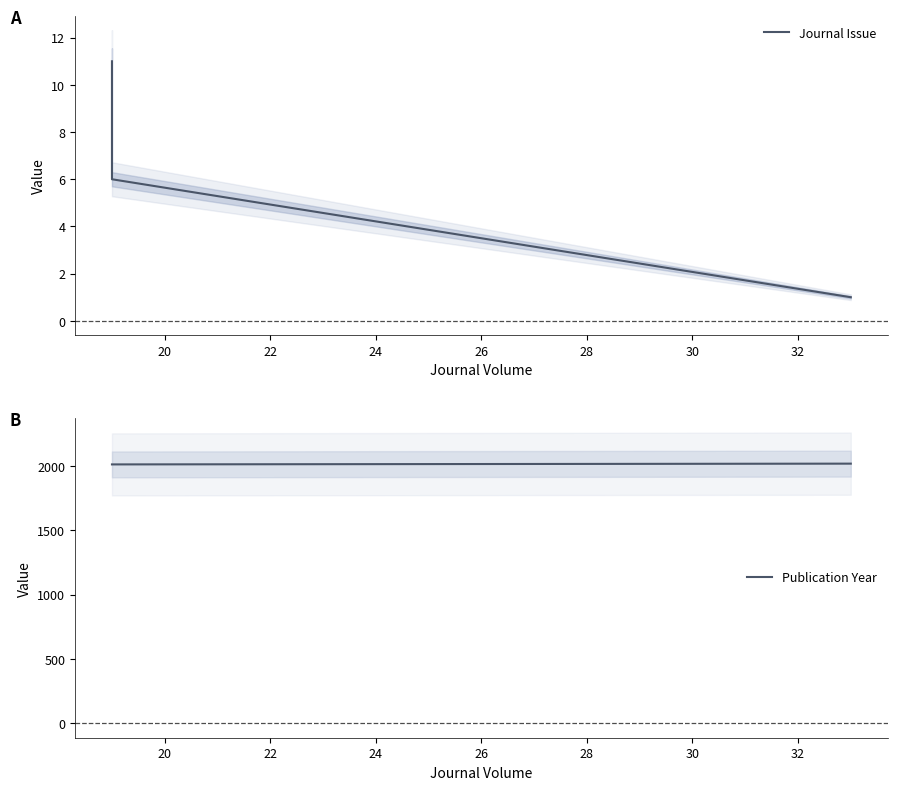

At how many categories does at least one series exceed 1132?

3